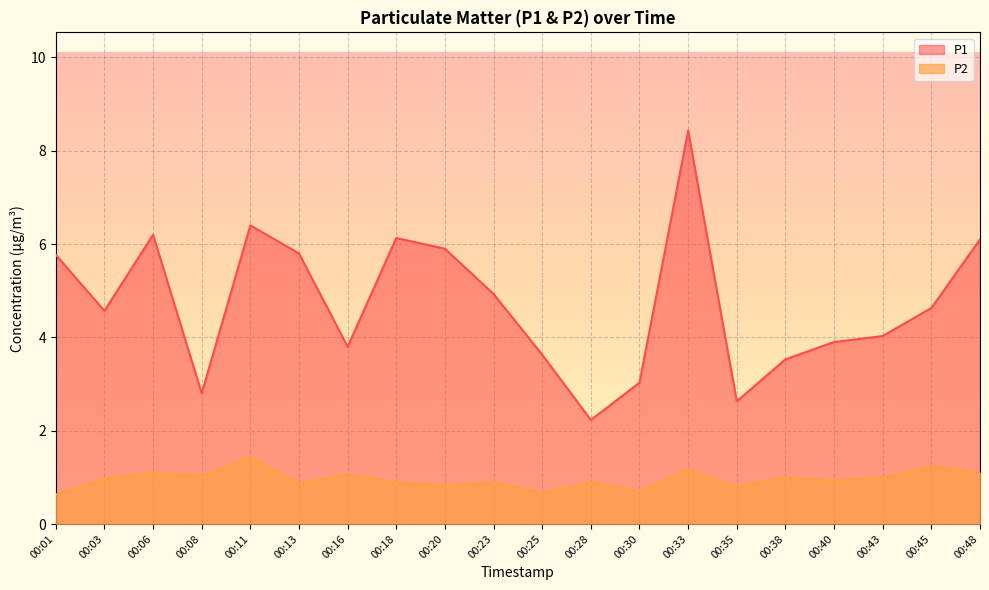

The value of P2 at 00:16 is 0.5. True or false?

False